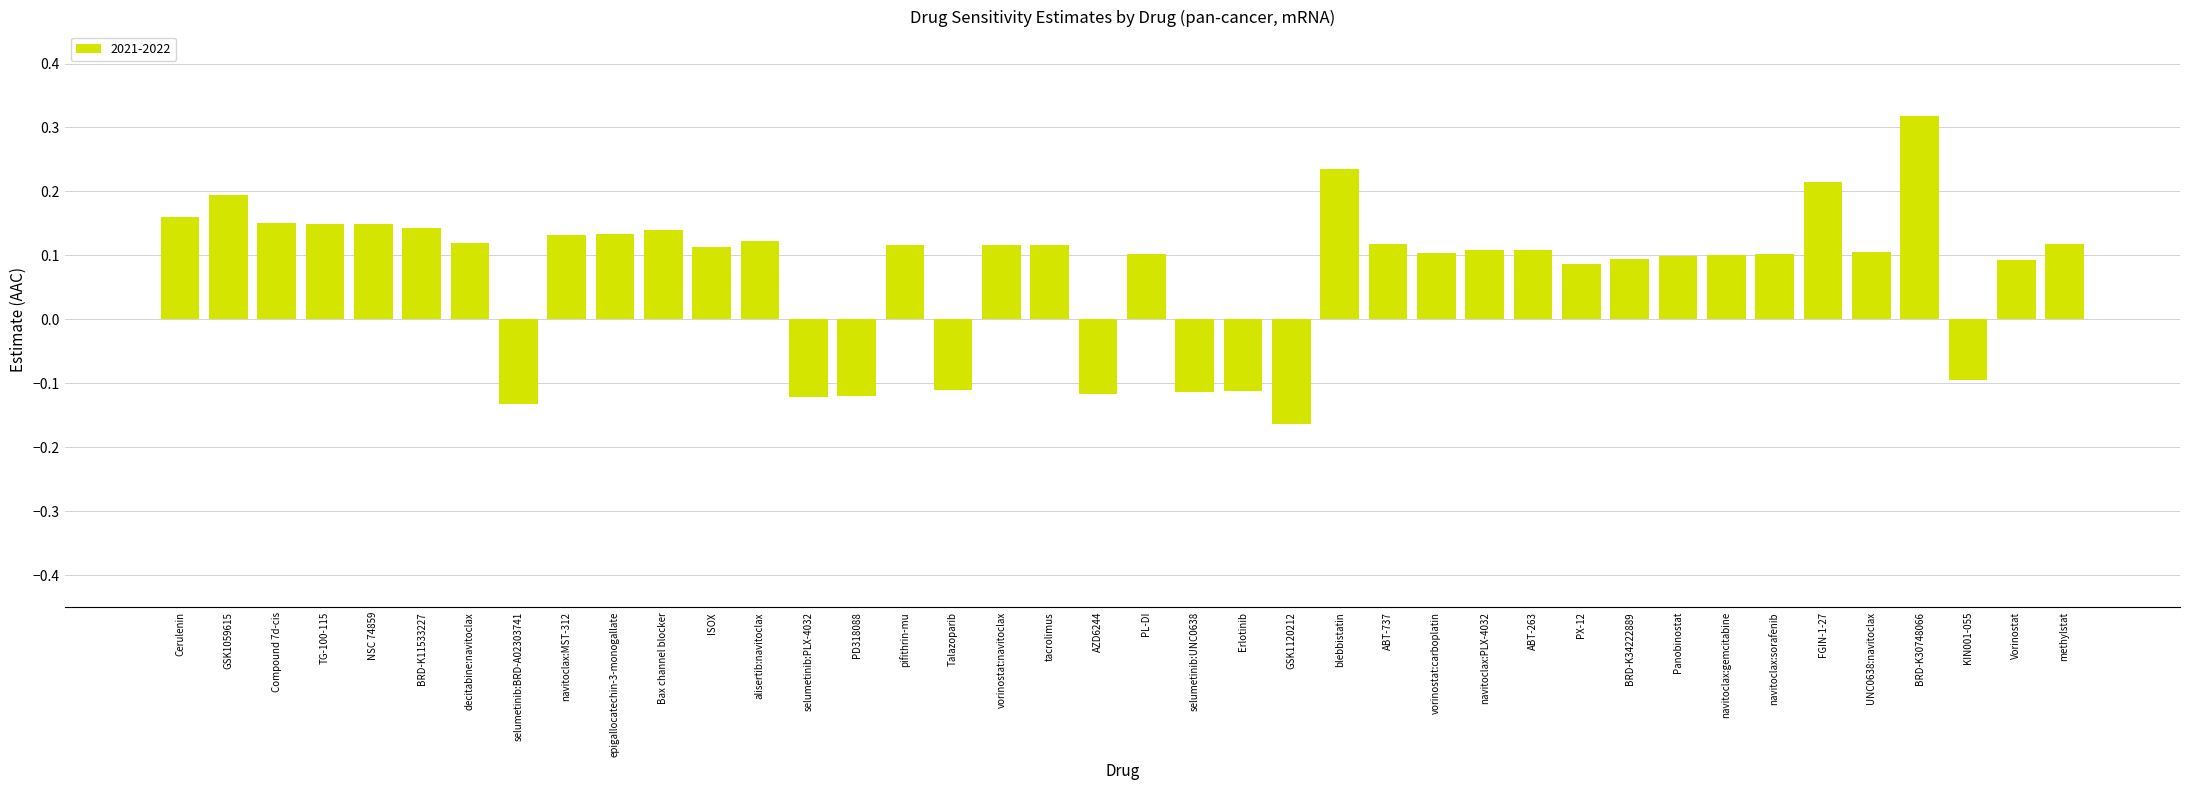

How many values are between 0 and 1?

31